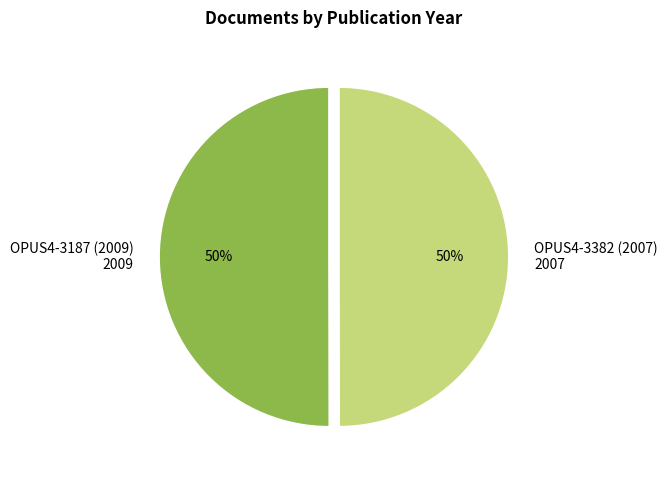

To the nearest percent, what portion does OPUS4-3382 (2007) represent?

50%